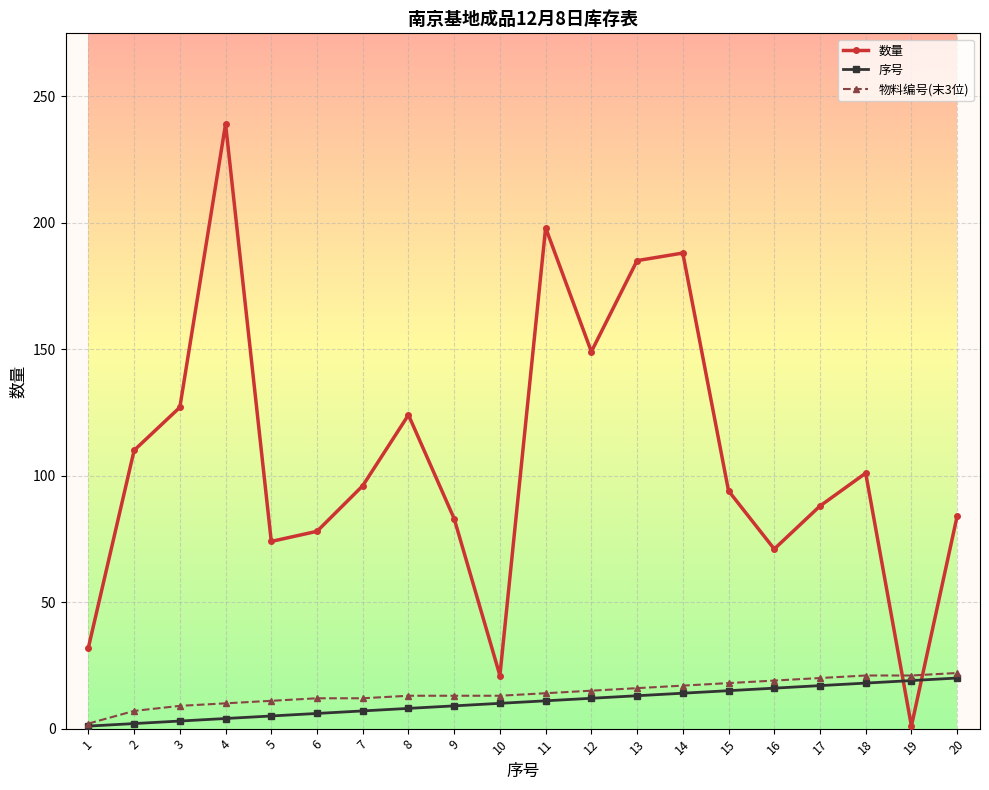

Count the number of categories in the chart.

20